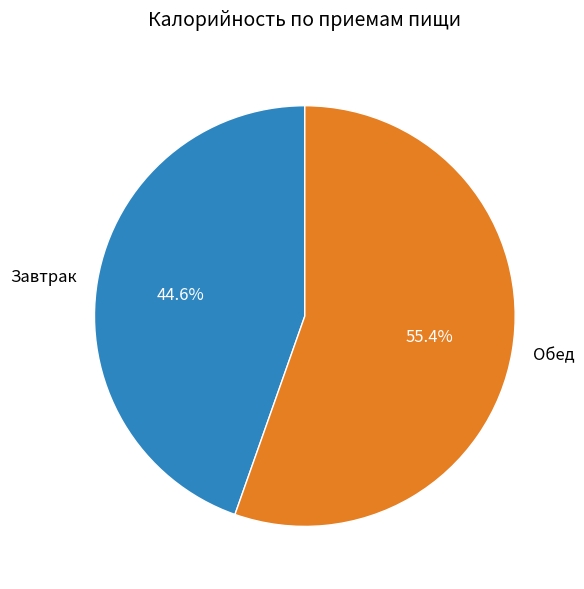

How many segments does this pie chart have?

2